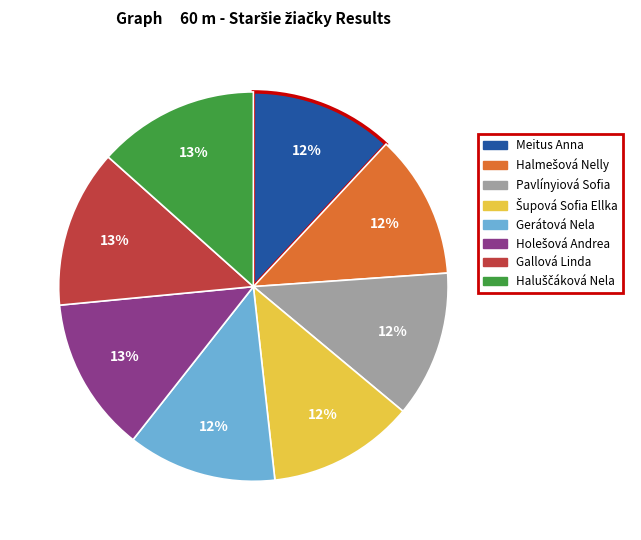

What percentage is the Meitus Anna slice, to the nearest percent?

12%